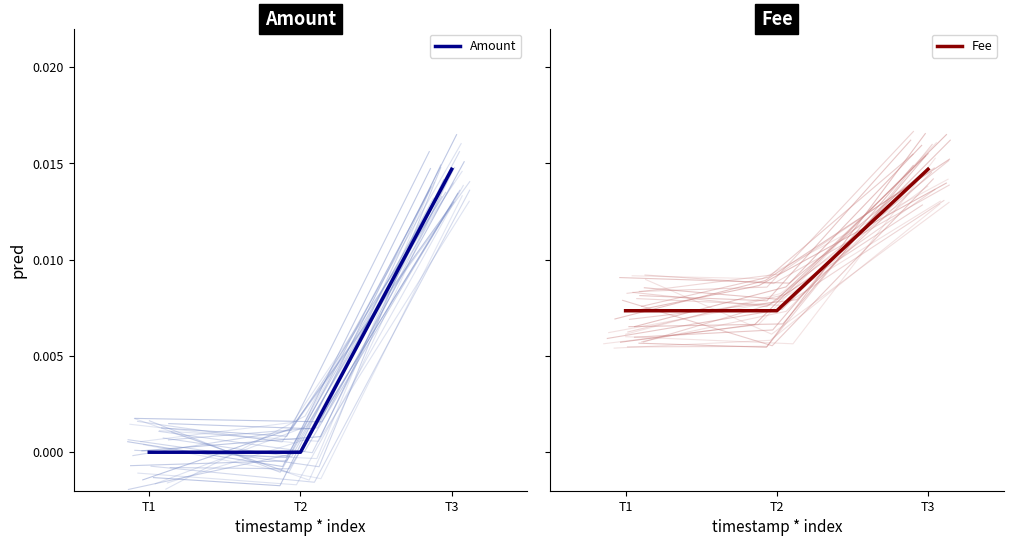

Is it true that Amount equals 0.0 at T3?

False